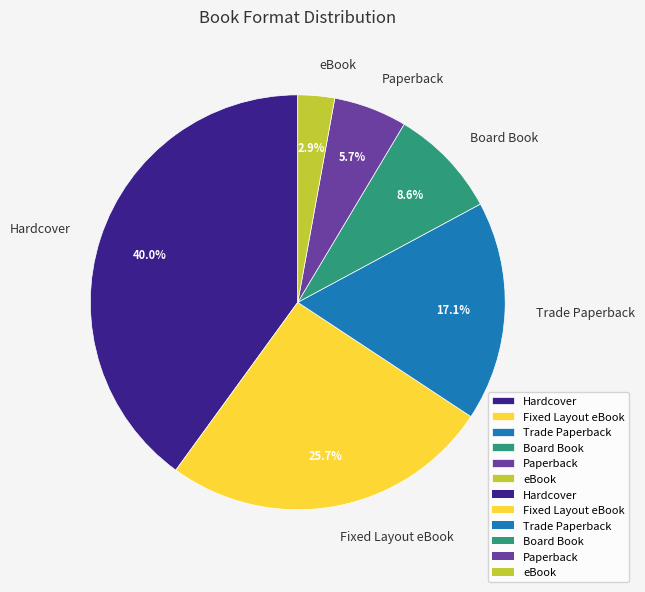

Rank the categories by value from lowest to highest.

eBook, Paperback, Board Book, Trade Paperback, Fixed Layout eBook, Hardcover